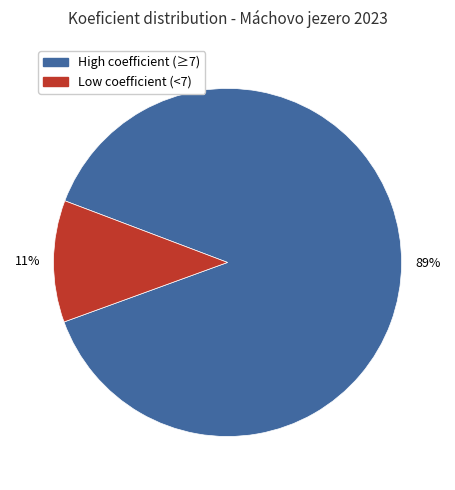

Is there a majority slice in this chart?

Yes